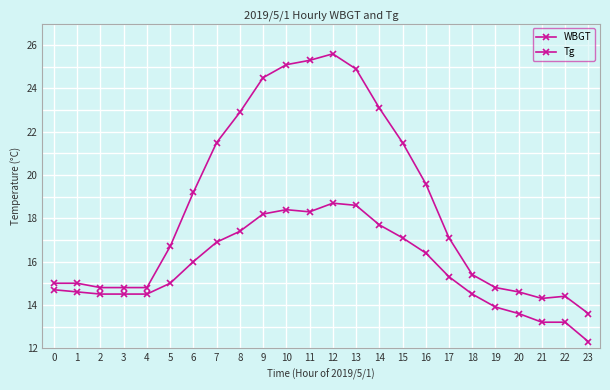

The value of Tg at 0 is 15.0. True or false?

True